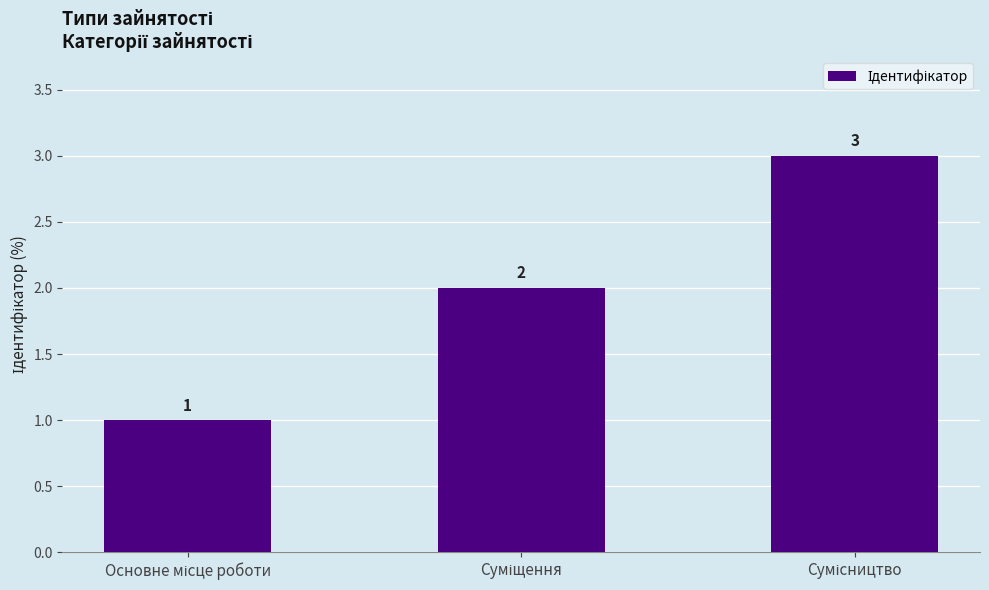

Reading left to right, transcribe all the data shown in this chart.

1	2	3